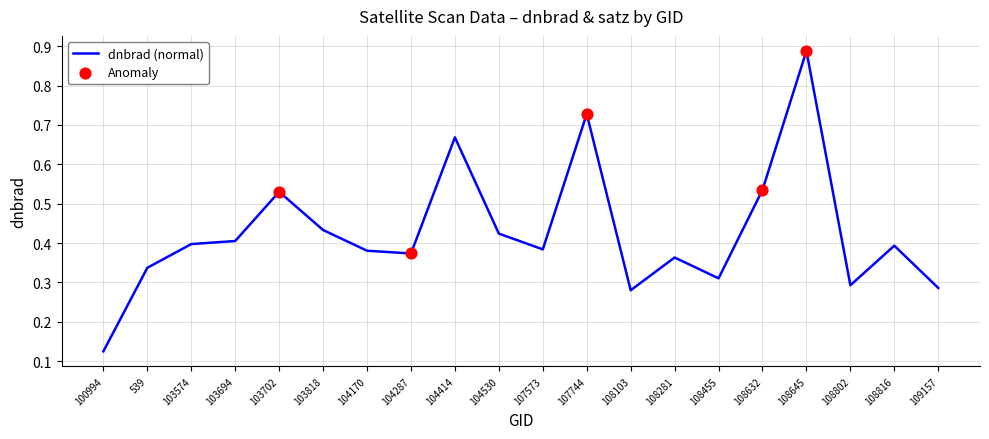

Between 103702 and 104530, which is larger?

103702